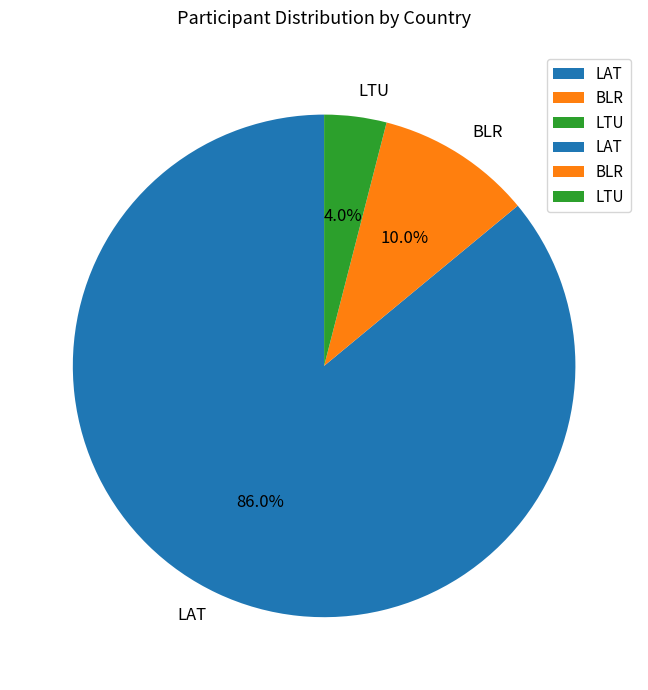

Which category accounts for the majority?

LAT